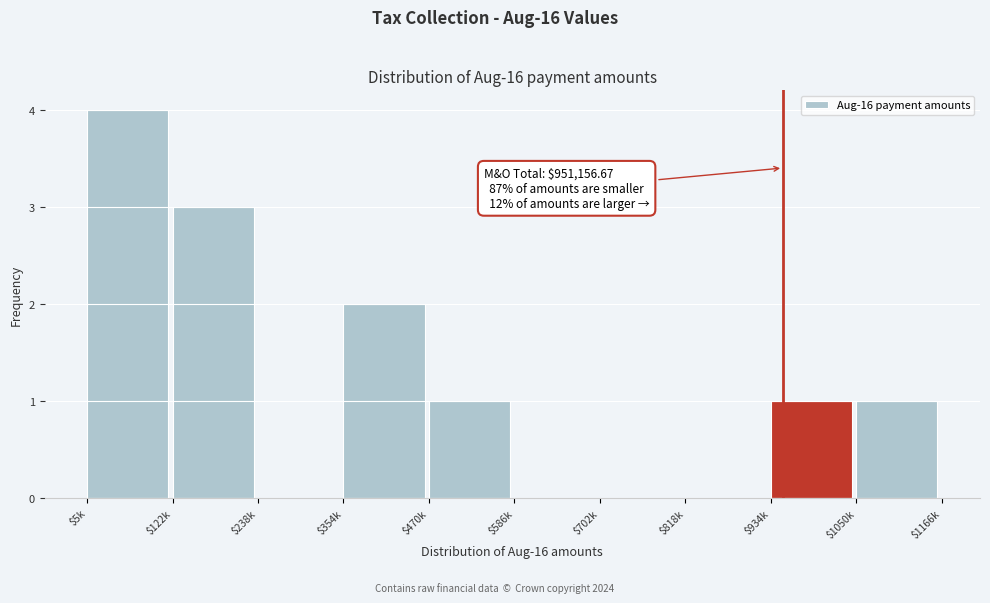

What is the maximum value shown in the chart?

4